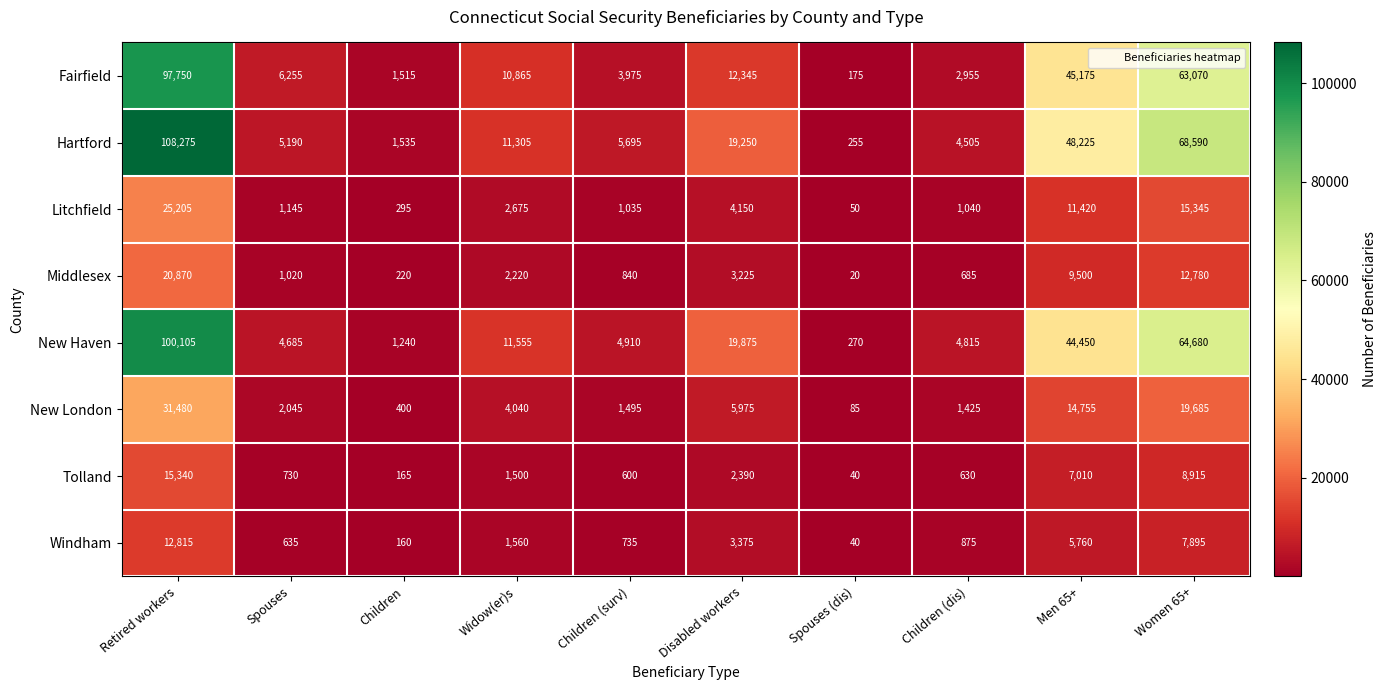

How many series are shown in this chart?

8